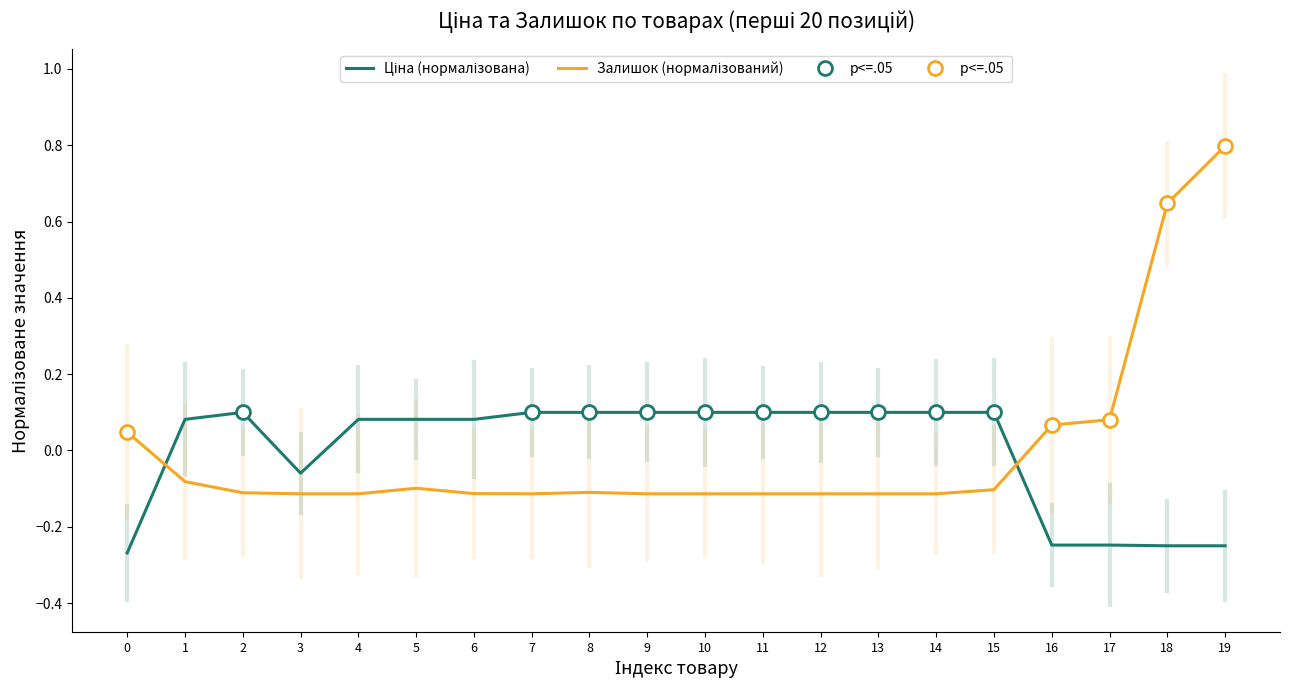

List the series in order of their peak value, lowest first.

Ціна (нормалізована), Залишок (нормалізований)